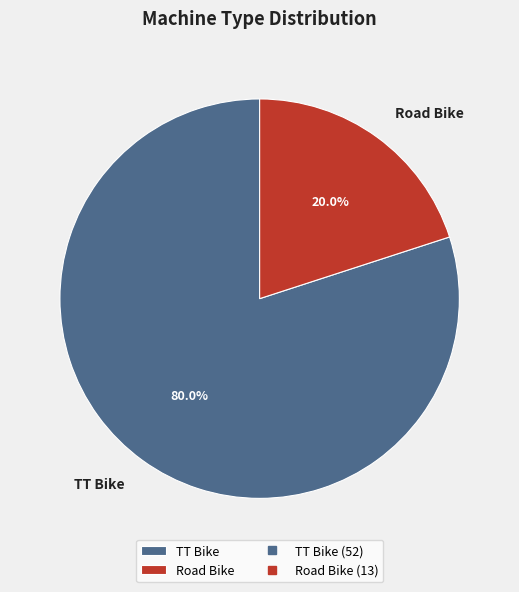

What percentage is NOT represented by Road Bike?

80.0%